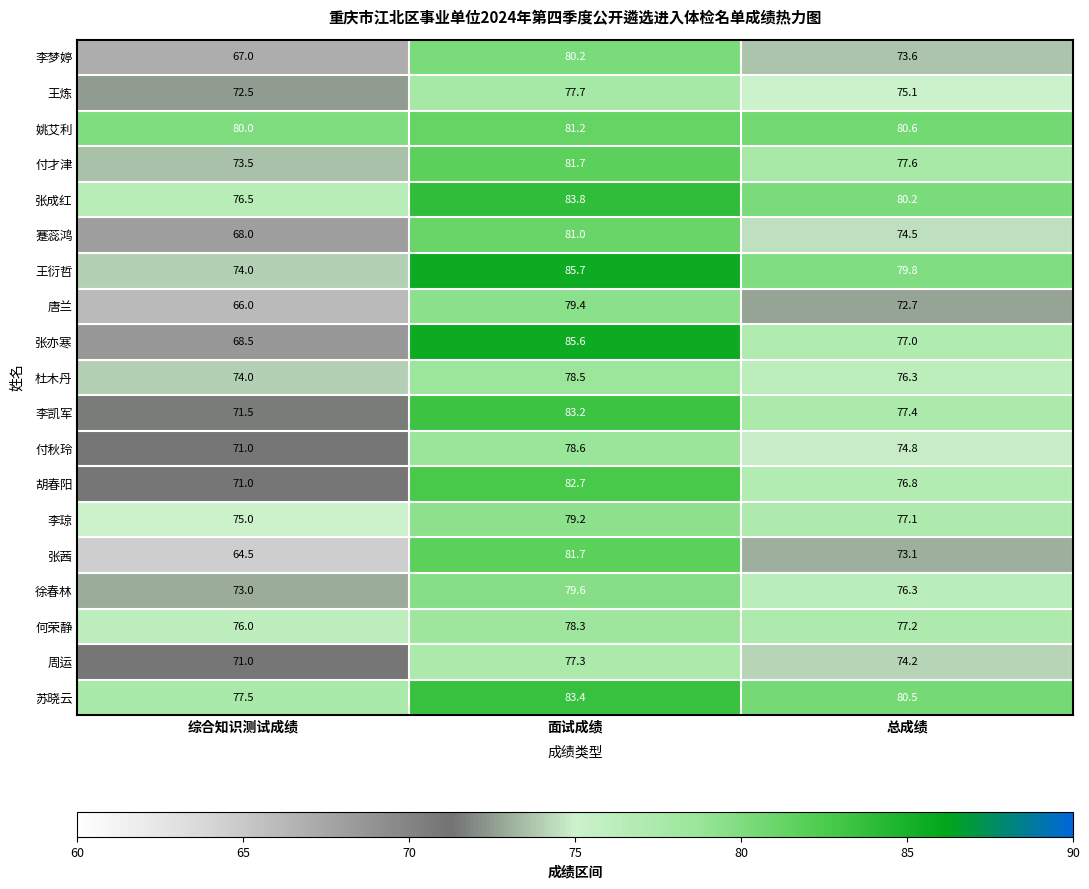

What is the total value across all series at 总成绩?

1454.8